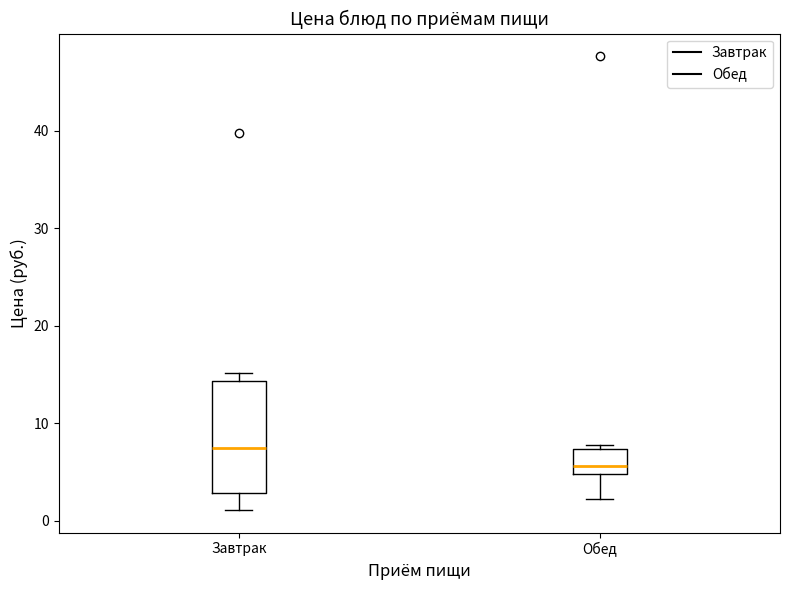

Which box has the highest median line?

Завтрак